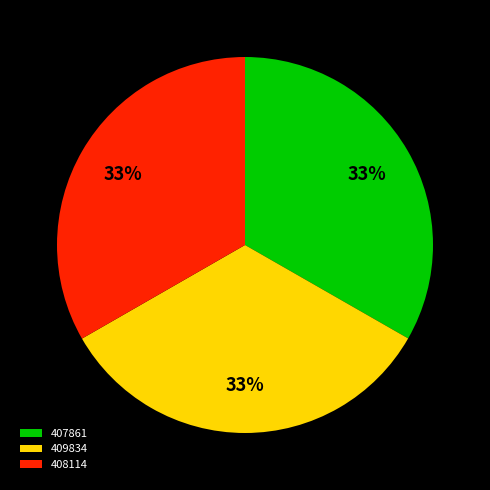

What percentage is the 409834 slice, to the nearest percent?

33%